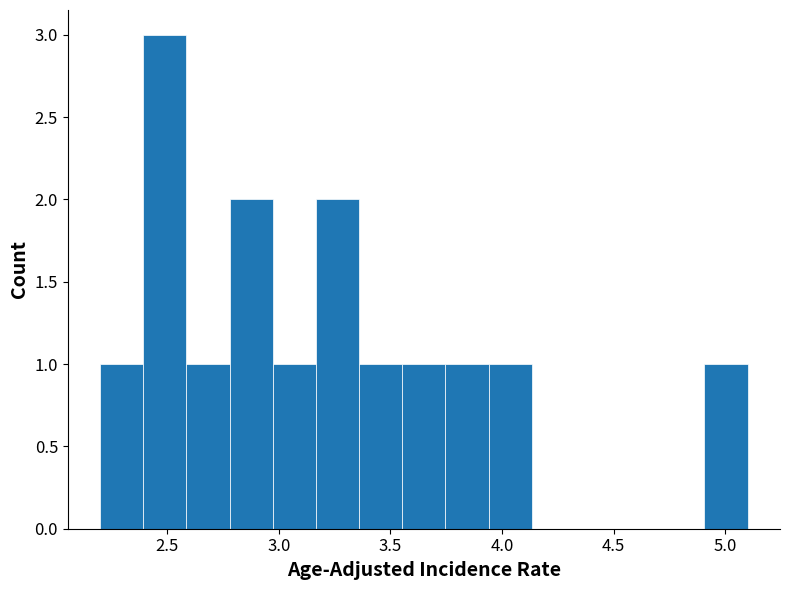

Read against the x-axis, roughly where is the centre of the tallest bar?

2.50